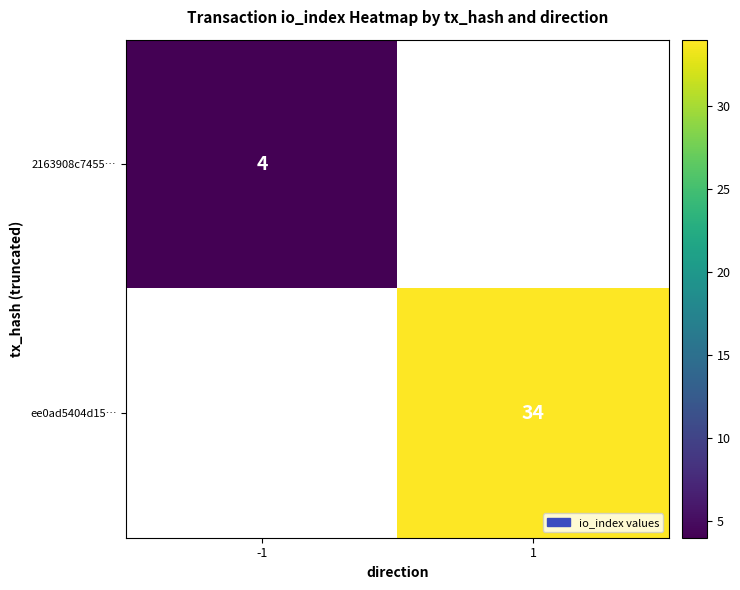

Is it true that 2163908c7455… equals 4 at -1?

True